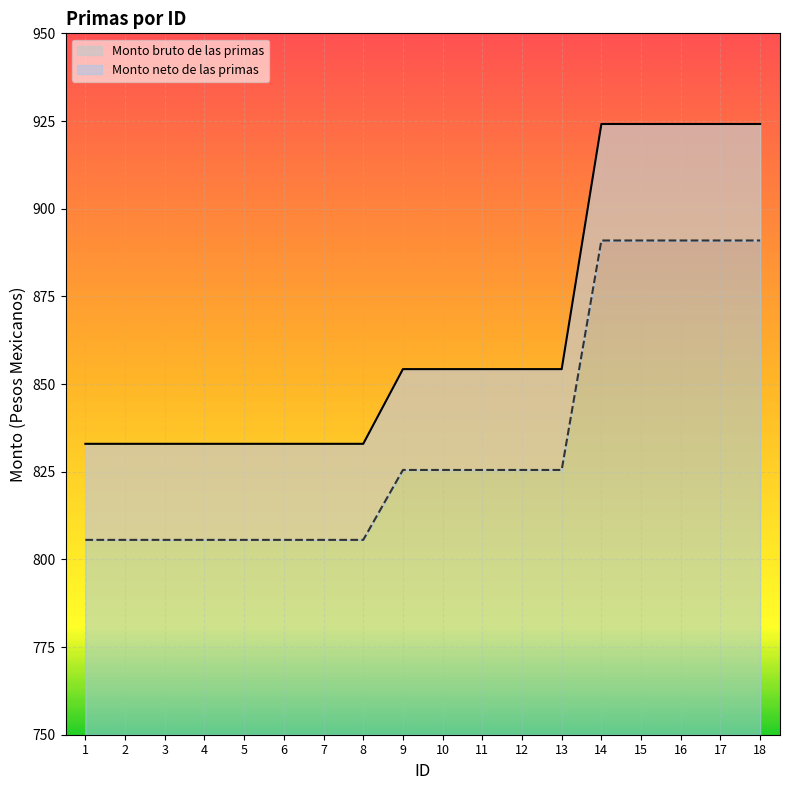

What is the difference between the Monto bruto de las primas values at 6 and 10?

21.3